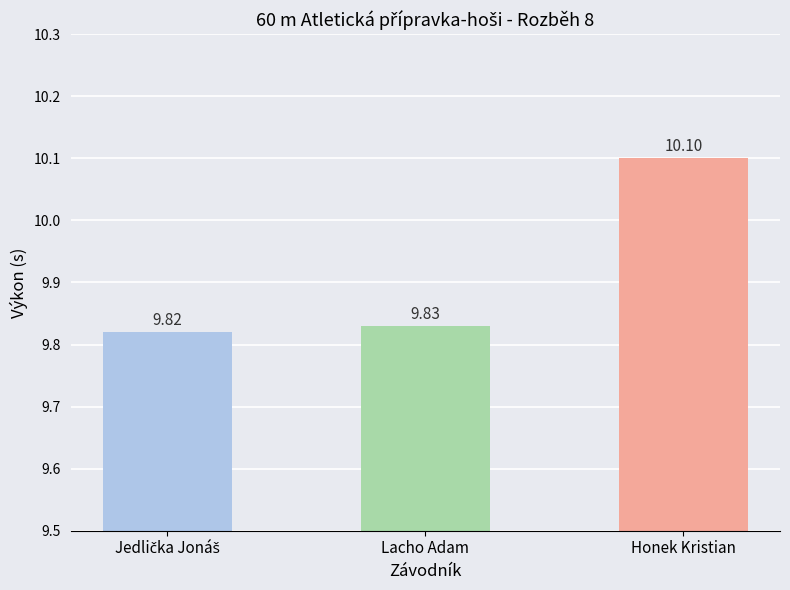

What is the average value?

9.9